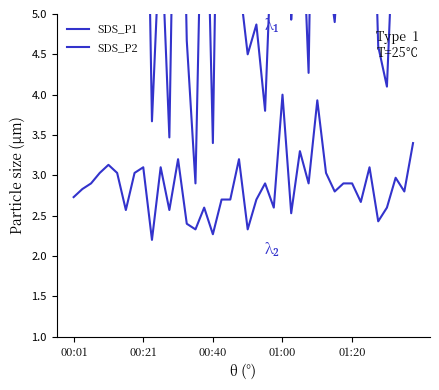

The value of SDS_P1 at 17 is 10.3. True or false?

True